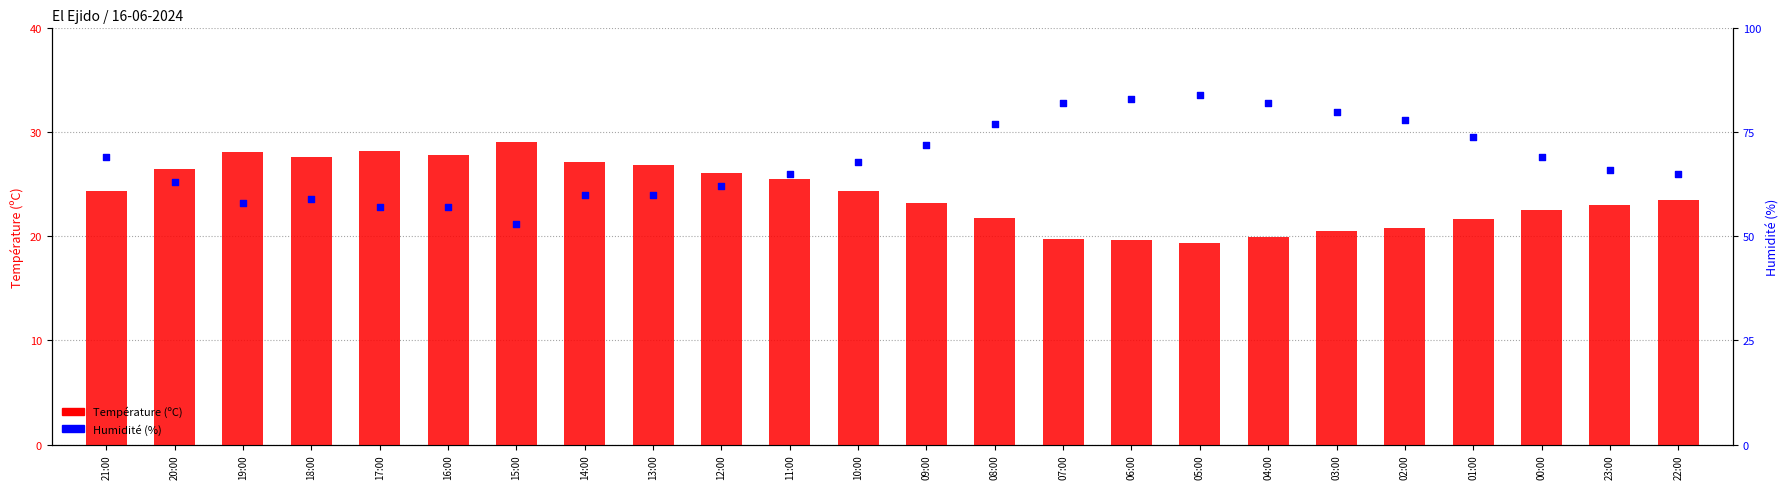

What are all the series names shown in the legend?

Température (ºC), Humidité (%)